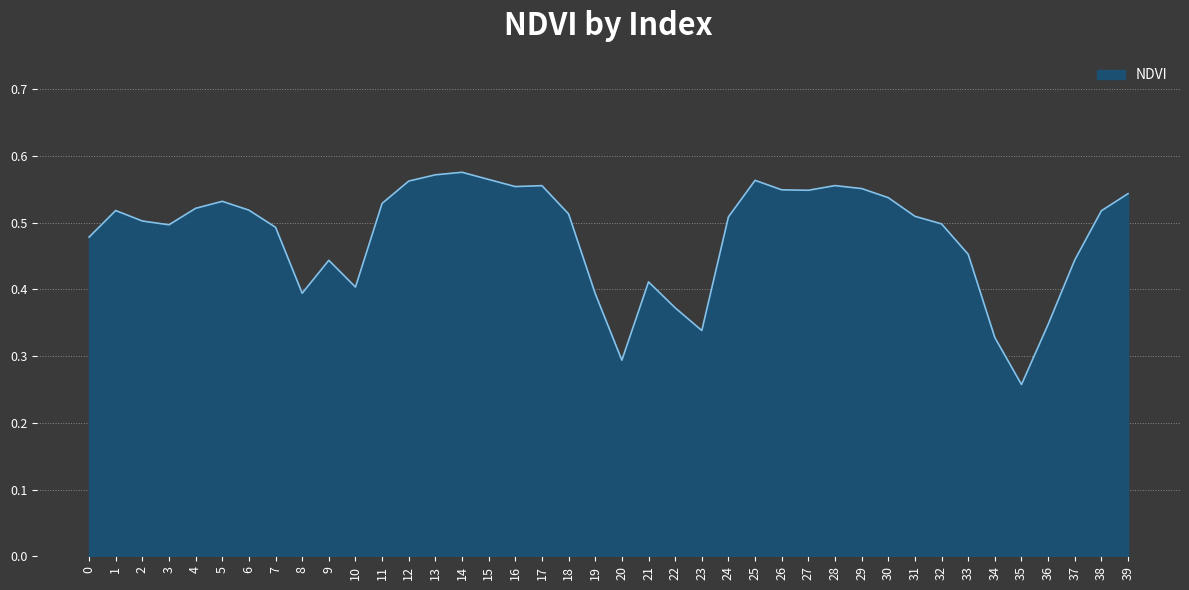

The value at 14 is 0.3. True or false?

False